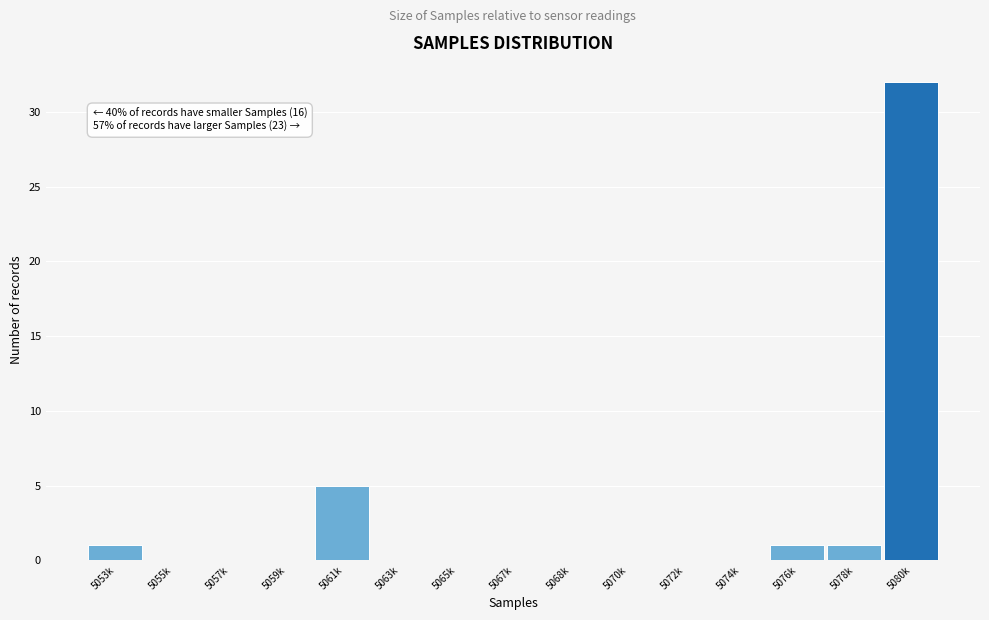

Reading right to left, extract all data points from this chart.

5080k=32	5078k=1	5076k=1	5074k=0	5072k=0	5070k=0	5068k=0	5067k=0	5065k=0	5063k=0	5061k=5	5059k=0	5057k=0	5055k=0	5053k=1